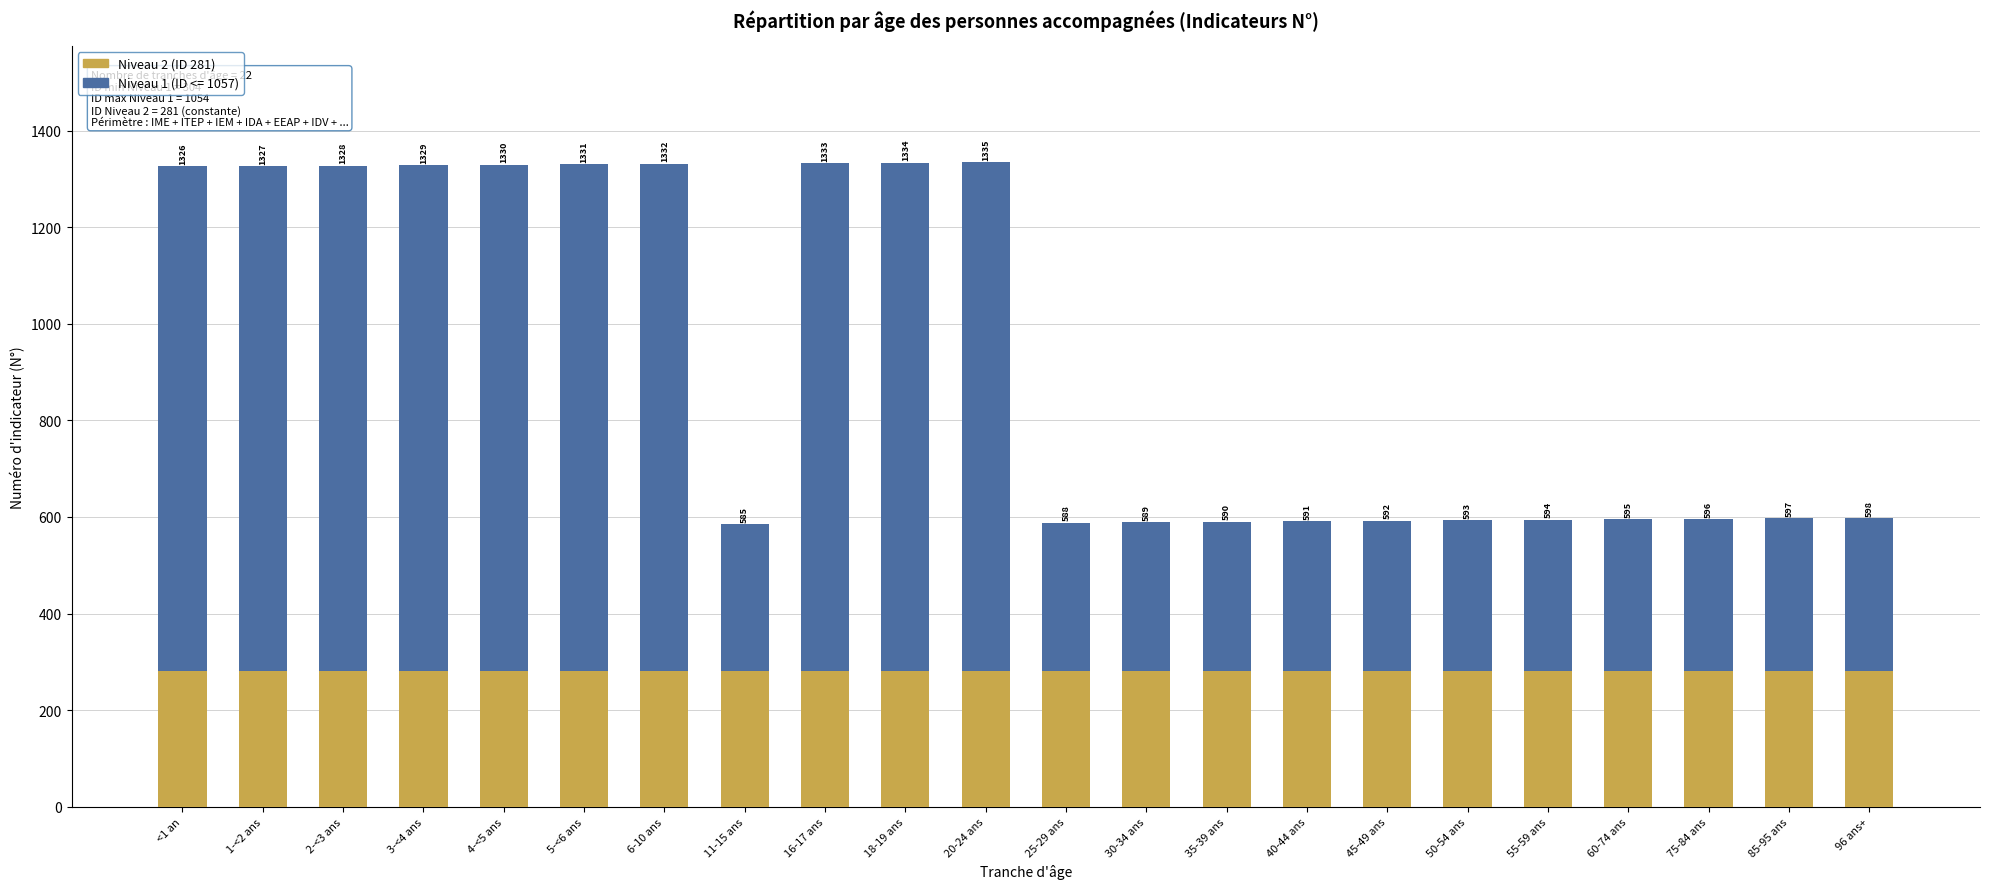

What are all the series names shown in the legend?

Niveau 2 (ID 281), Niveau 1 (ID <= 1057)